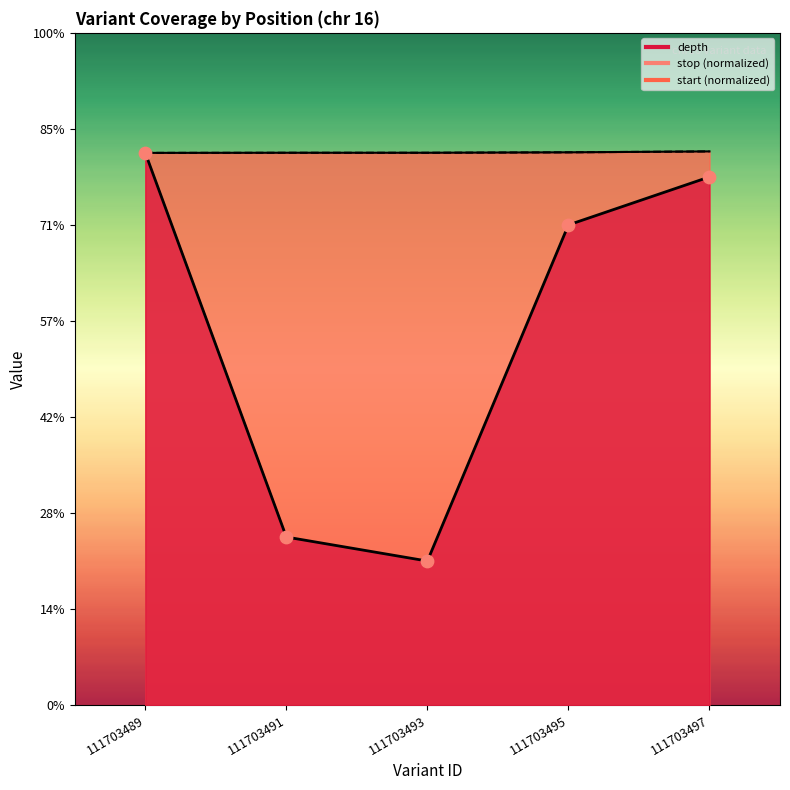

What are all the series names shown in the legend?

depth, start, stop